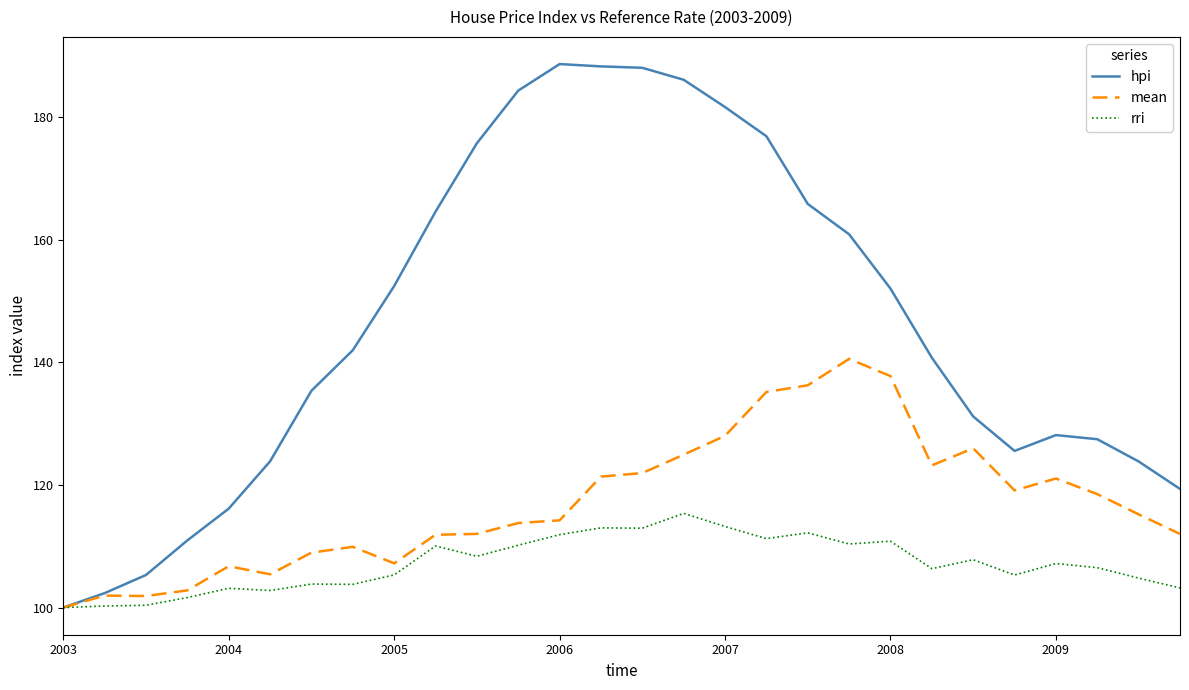

Does the chart display data point markers on the line(s)?

No